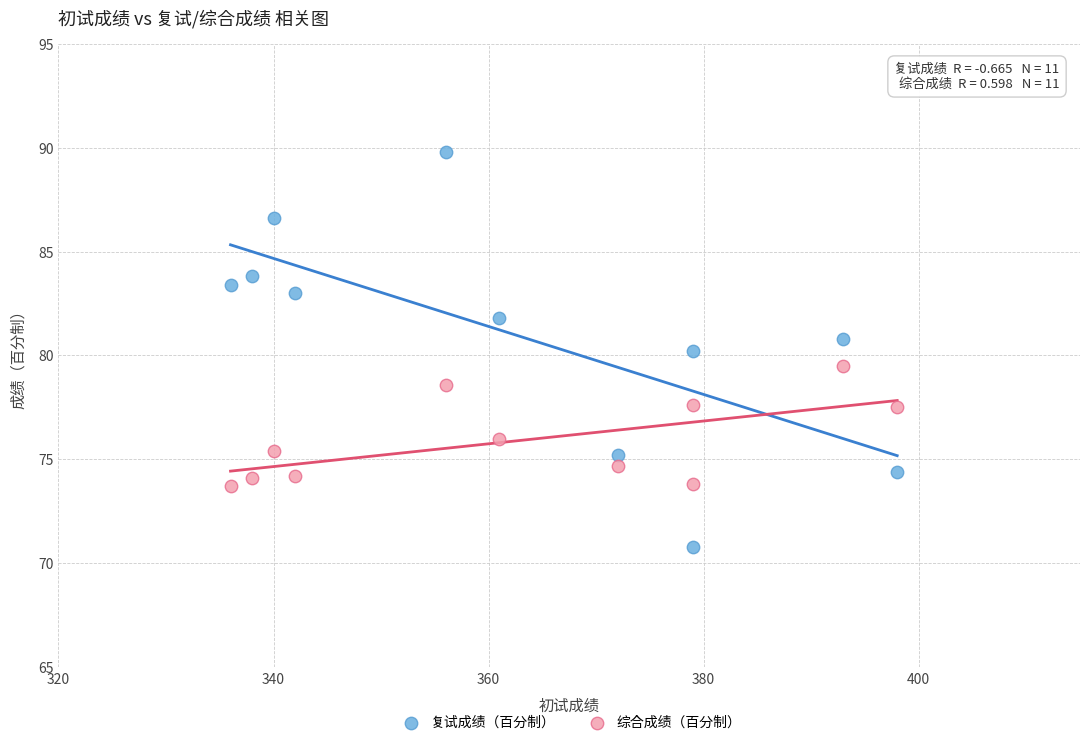

Which series reaches the minimum Y coordinate?

复试成绩（百分制）